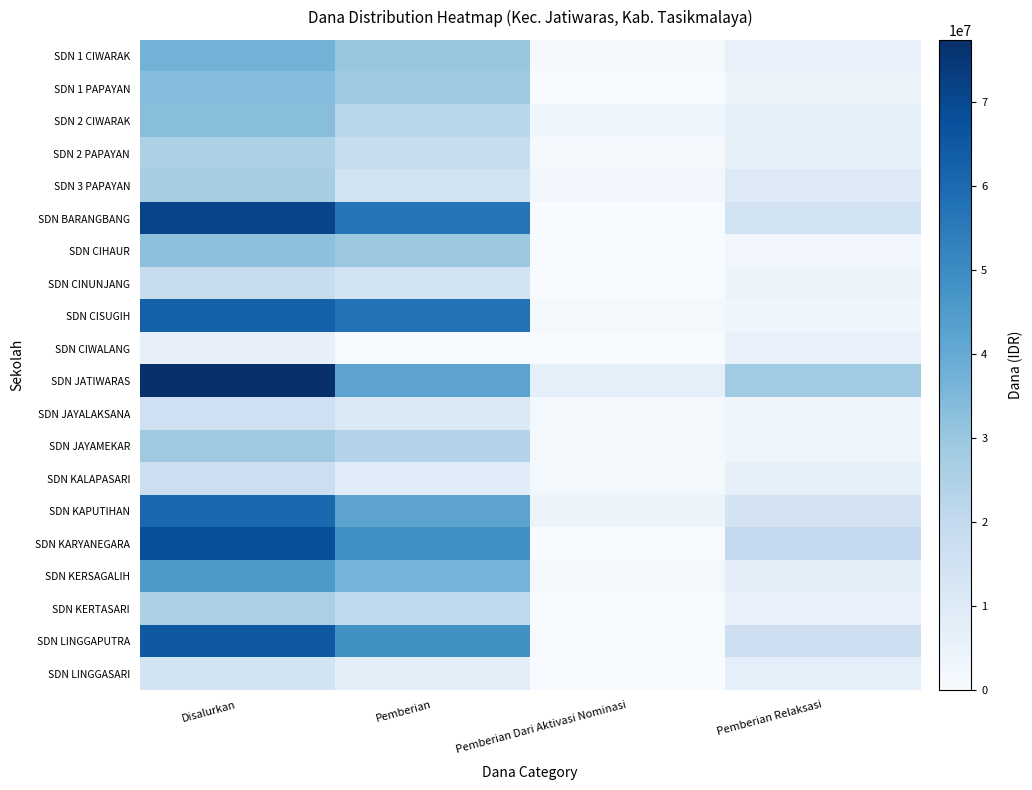

Reading left to right, what are all the values shown in this chart?

SDN 1 CIWARAK: Disalurkan=37125000	Pemberian=30375000	Pemberian Dari Aktivasi Nominasi=900000	Pemberian Relaksasi=5850000
SDN 1 PAPAYAN: Disalurkan=33300000	Pemberian=28575000	Pemberian Dari Aktivasi Nominasi=0	Pemberian Relaksasi=4725000
SDN 2 CIWARAK: Disalurkan=33075000	Pemberian=22275000	Pemberian Dari Aktivasi Nominasi=3600000	Pemberian Relaksasi=7200000
SDN 2 PAPAYAN: Disalurkan=25650000	Pemberian=18225000	Pemberian Dari Aktivasi Nominasi=900000	Pemberian Relaksasi=6525000
SDN 3 PAPAYAN: Disalurkan=27000000	Pemberian=15075000	Pemberian Dari Aktivasi Nominasi=2025000	Pemberian Relaksasi=9900000
SDN BARANGBANG: Disalurkan=71325000	Pemberian=56700000	Pemberian Dari Aktivasi Nominasi=0	Pemberian Relaksasi=14625000
SDN CIHAUR: Disalurkan=32175000	Pemberian=29475000	Pemberian Dari Aktivasi Nominasi=0	Pemberian Relaksasi=2700000
SDN CINUNJANG: Disalurkan=18450000	Pemberian=14400000	Pemberian Dari Aktivasi Nominasi=0	Pemberian Relaksasi=4050000
SDN CISUGIH: Disalurkan=62775000	Pemberian=57600000	Pemberian Dari Aktivasi Nominasi=1800000	Pemberian Relaksasi=3375000
SDN CIWALANG: Disalurkan=6300000	Pemberian=450000	Pemberian Dari Aktivasi Nominasi=0	Pemberian Relaksasi=5850000
SDN JATIWARAS: Disalurkan=77400000	Pemberian=42075000	Pemberian Dari Aktivasi Nominasi=7200000	Pemberian Relaksasi=28125000
SDN JAYALAKSANA: Disalurkan=15750000	Pemberian=10800000	Pemberian Dari Aktivasi Nominasi=1350000	Pemberian Relaksasi=3600000
SDN JAYAMEKAR: Disalurkan=28575000	Pemberian=23850000	Pemberian Dari Aktivasi Nominasi=1350000	Pemberian Relaksasi=3375000
SDN KALAPASARI: Disalurkan=16875000	Pemberian=8775000	Pemberian Dari Aktivasi Nominasi=1575000	Pemberian Relaksasi=6525000
SDN KAPUTIHAN: Disalurkan=60300000	Pemberian=42075000	Pemberian Dari Aktivasi Nominasi=4050000	Pemberian Relaksasi=14175000
SDN KARYANEGARA: Disalurkan=68175000	Pemberian=48825000	Pemberian Dari Aktivasi Nominasi=0	Pemberian Relaksasi=19350000
SDN KERSAGALIH: Disalurkan=45675000	Pemberian=36675000	Pemberian Dari Aktivasi Nominasi=1350000	Pemberian Relaksasi=7650000
SDN KERTASARI: Disalurkan=25875000	Pemberian=20700000	Pemberian Dari Aktivasi Nominasi=0	Pemberian Relaksasi=5175000
SDN LINGGAPUTRA: Disalurkan=65250000	Pemberian=48375000	Pemberian Dari Aktivasi Nominasi=450000	Pemberian Relaksasi=16425000
SDN LINGGASARI: Disalurkan=14400000	Pemberian=7650000	Pemberian Dari Aktivasi Nominasi=0	Pemberian Relaksasi=6750000